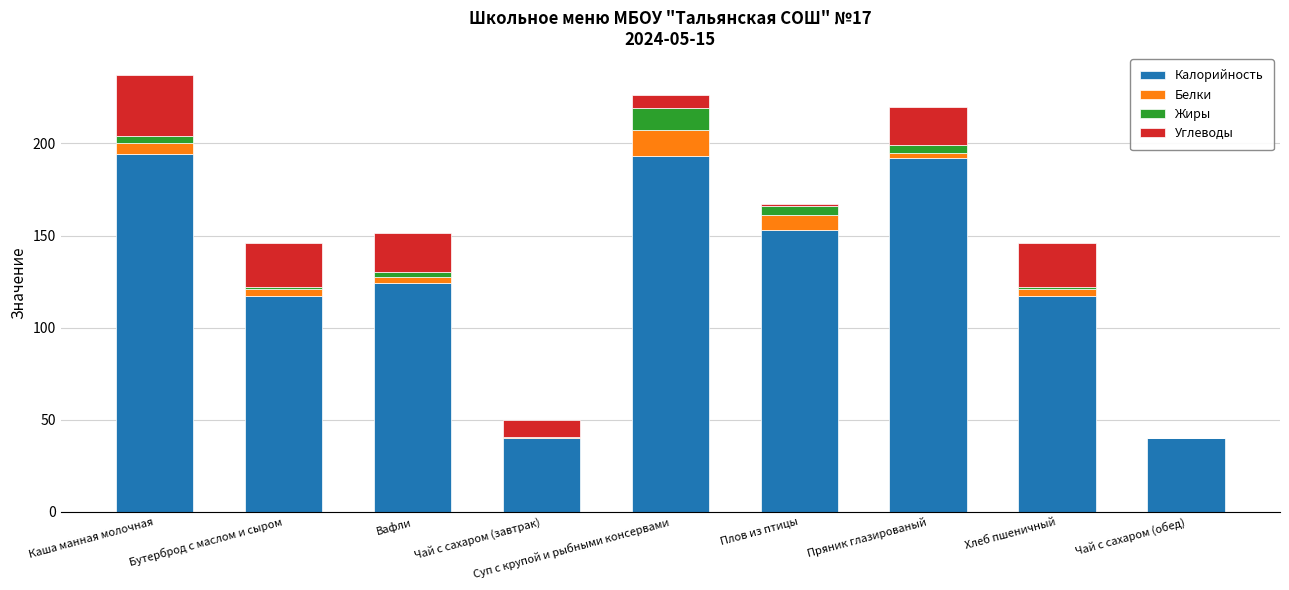

What is the sum of all Калорийность values?

1170.0